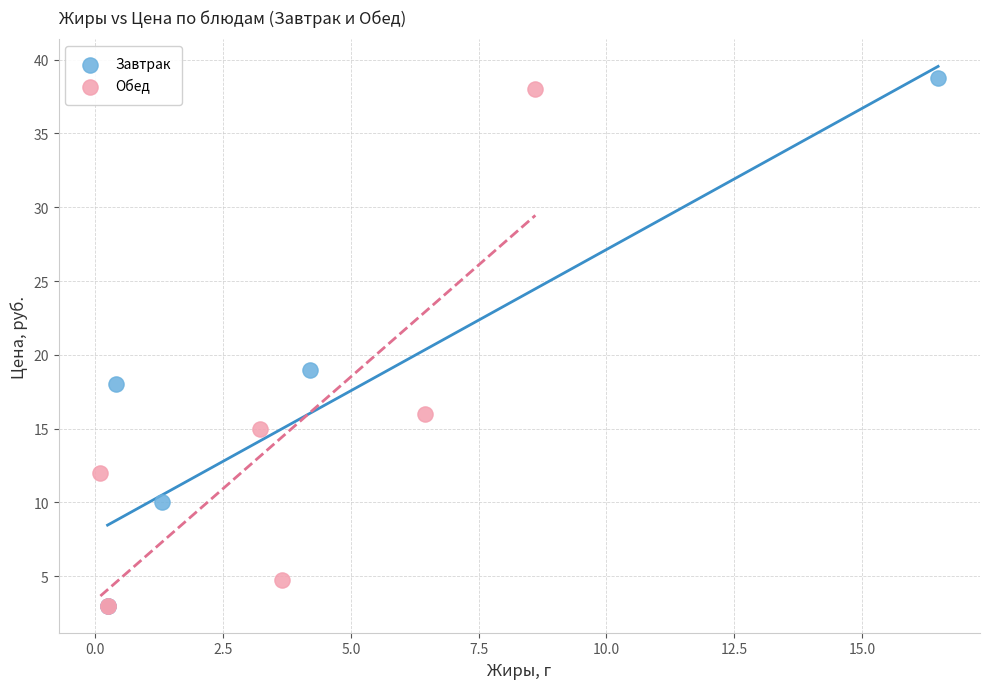

What are all the series names shown in the legend?

Завтрак, Обед